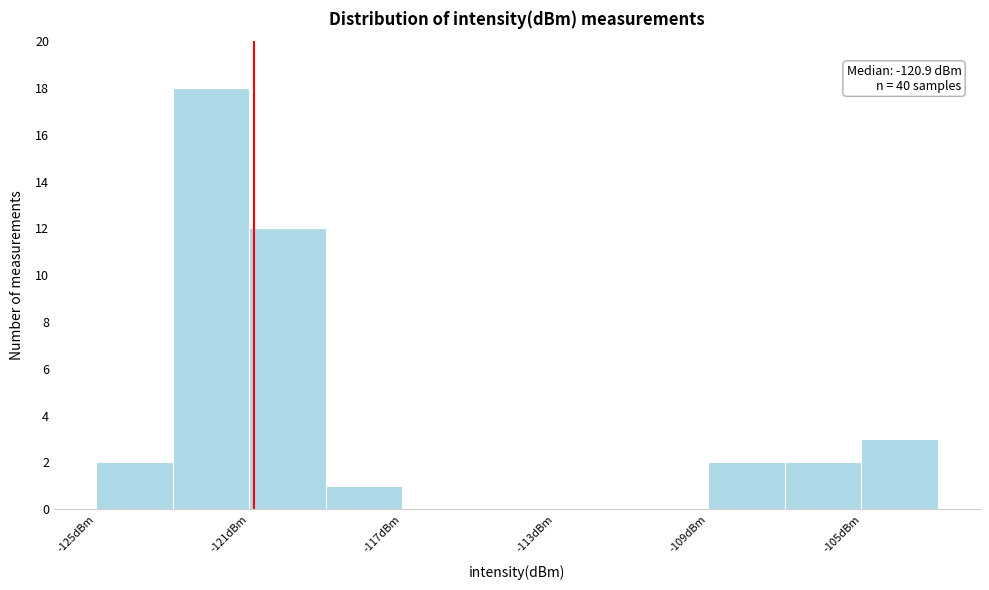

Which range on the x-axis has the tallest bar?

-123 to -121